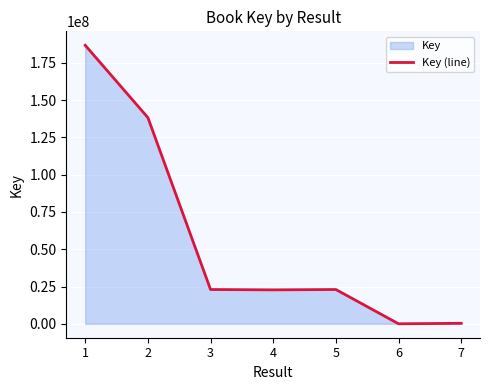

How many interior local peaks (higher than both neighbors) does the data have?

1